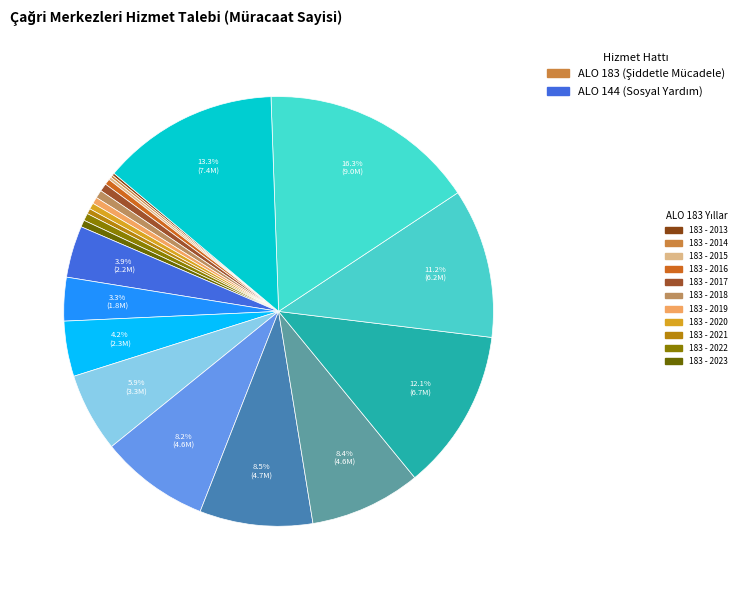

To the nearest percent, what is the difference between the largest and smallest slice percentages?

14%